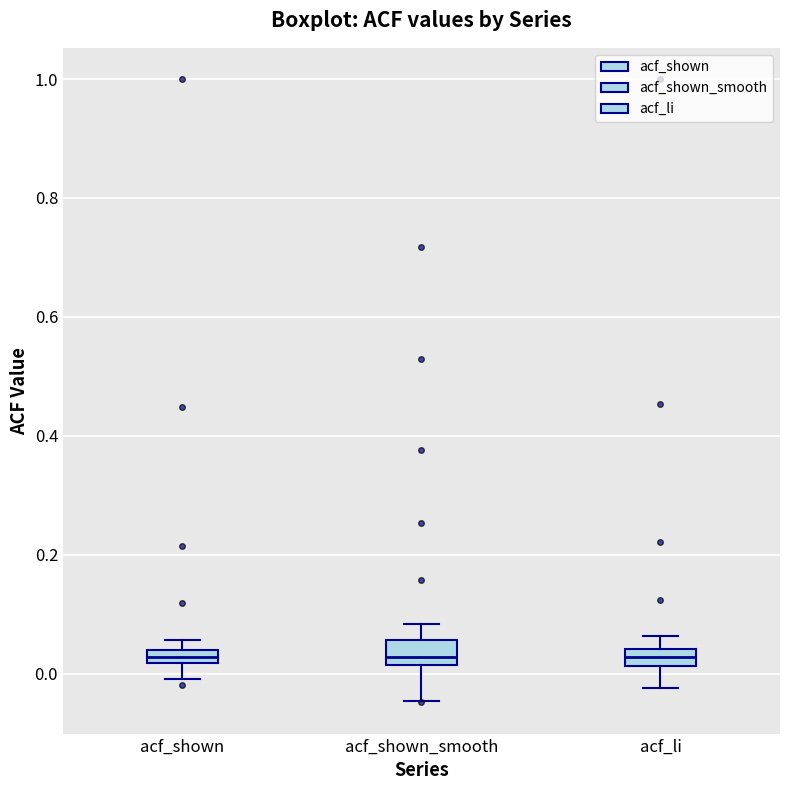

Where is the lower edge of the box for acf_shown on the y-axis? The values are not printed on the chart, so give them approximately, as read against the axis.

0.02